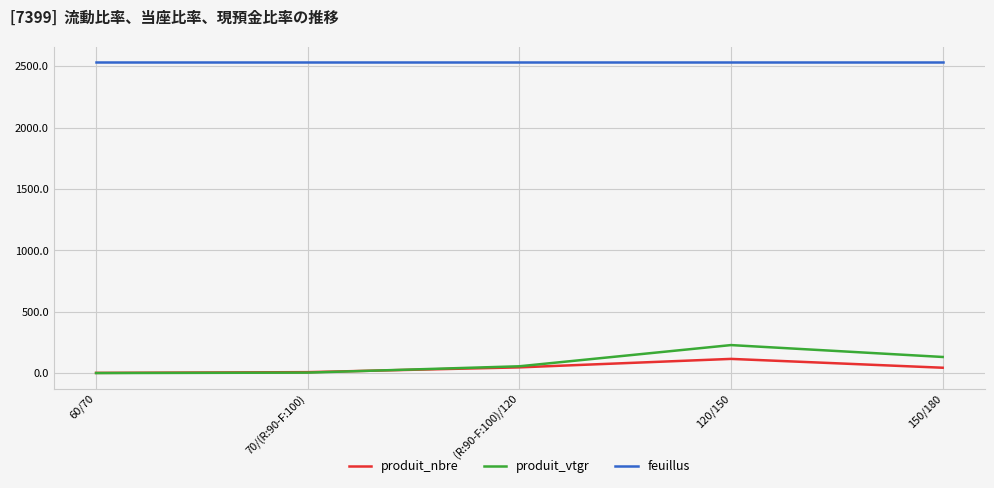

True or false: feuillus has a value of 2532.2 at 70/(R:90-F:100).

True